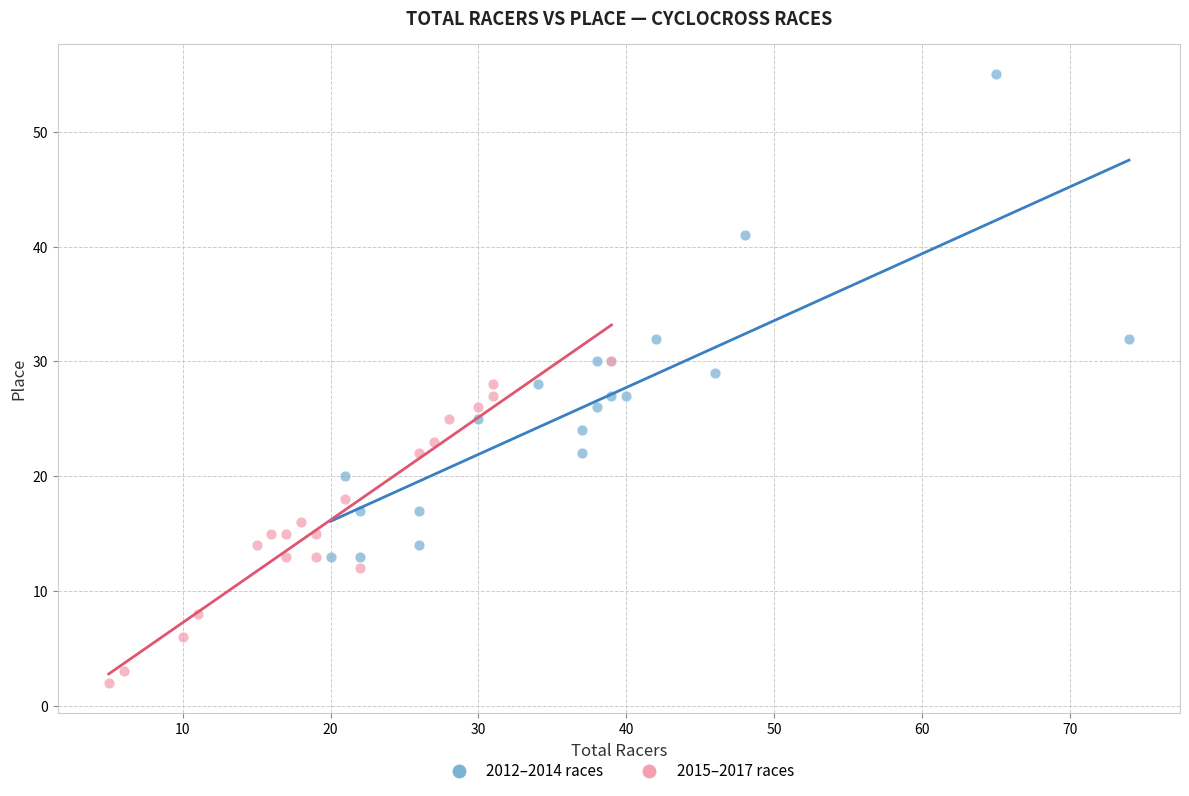

Which series has the widest spread of Y values?

2012–2014 races